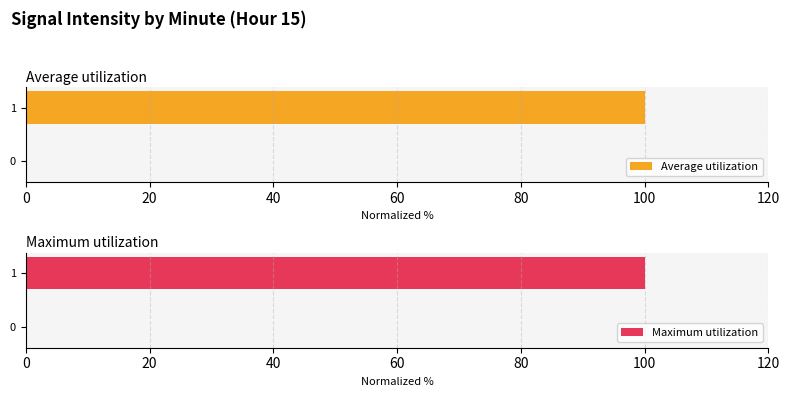

True or false: Average utilization has a value of 0 at 0.

True